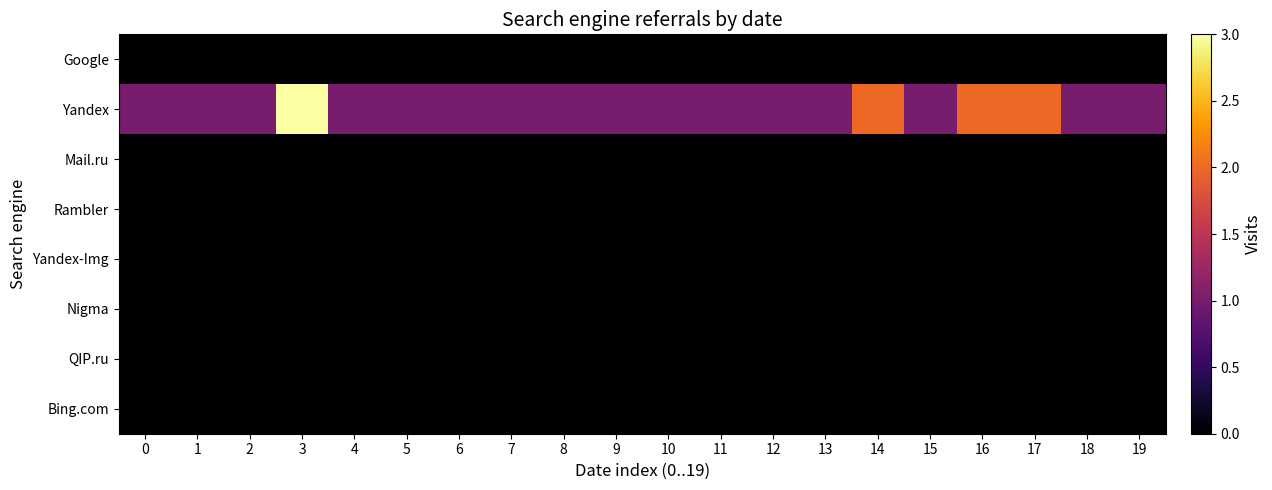

Which has a higher value, 12 or 16?

12